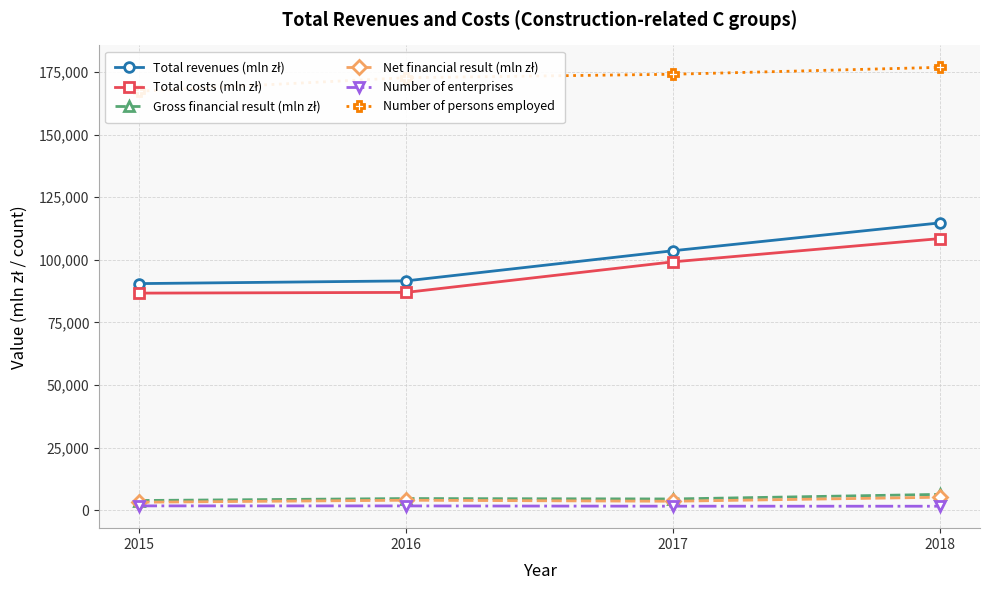

At which category is the sum across all series the highest?

2018